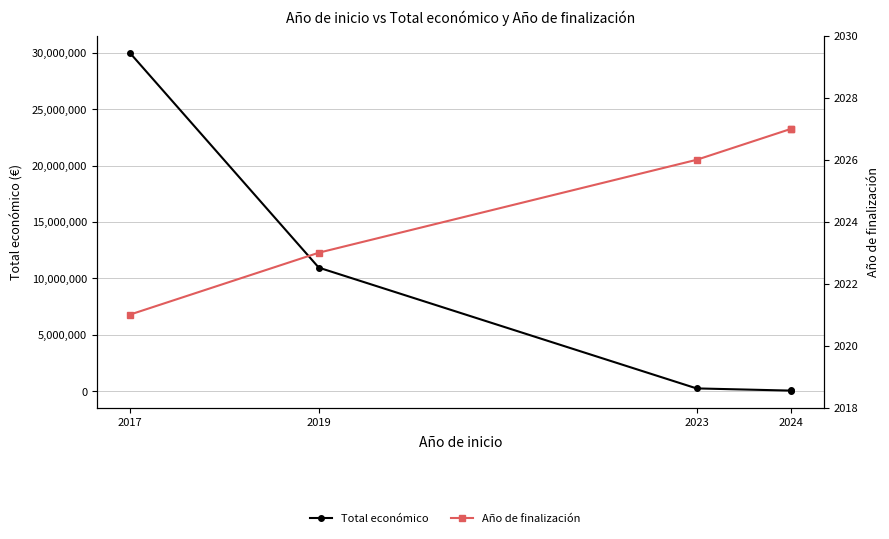

True or false: Año de finalización and Total económico cross at least once.

False